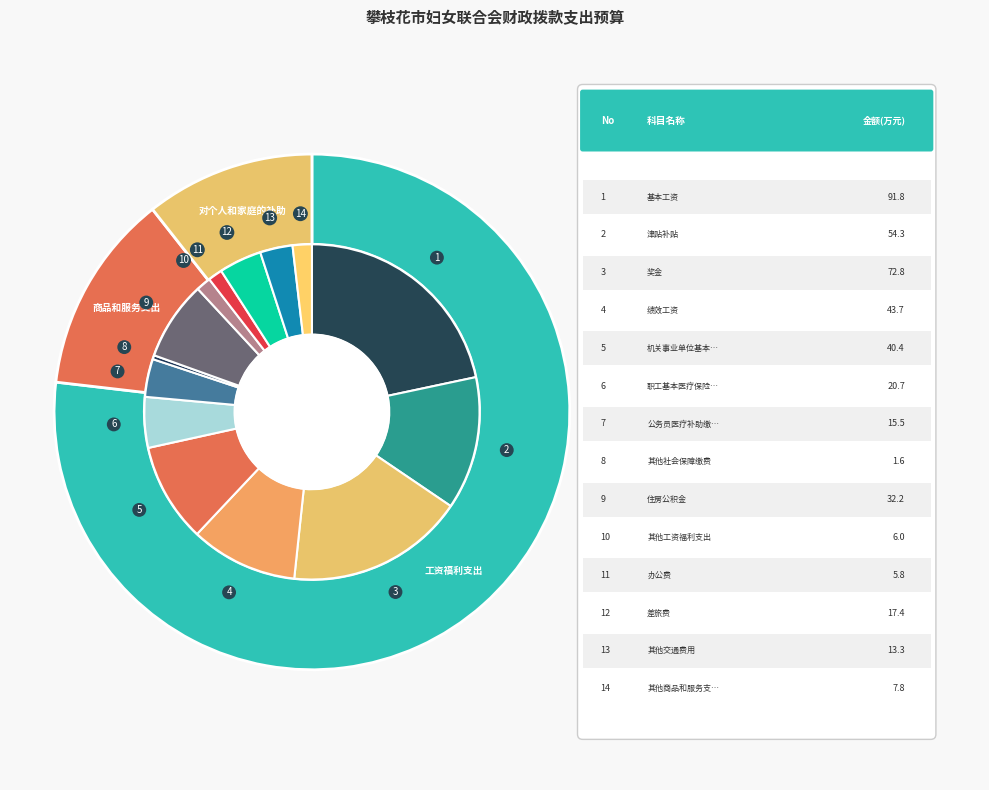

Between 工资福利支出 and 商品和服务支出, which is larger?

工资福利支出